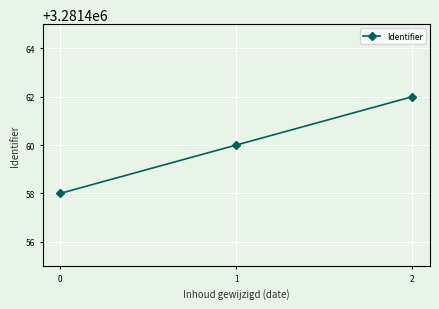

List the labels in order of value, largest first.

2, 1, 0